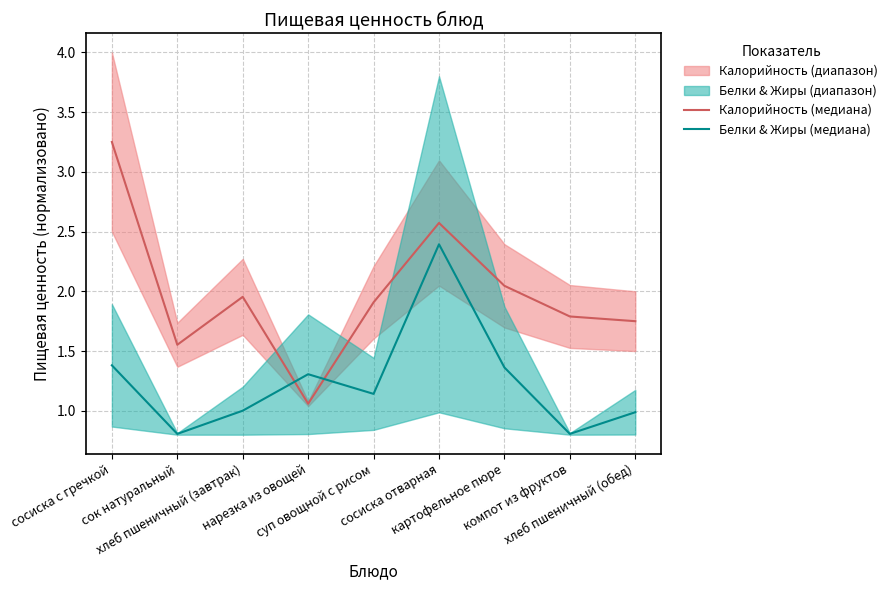

Reading right to left, extract all data points from this chart.

Калорийность (медиана): хлеб пшеничный (обед)=1.8	компот из фруктов=1.8	картофельное пюре=2.0	сосиска отварная=2.6	суп овощной с рисом=1.9	нарезка из овощей=1.1	хлеб пшеничный (завтрак)=2.0	сок натуральный=1.6	сосиска с гречкой=3.2
Белки & Жиры (медиана): хлеб пшеничный (обед)=1.0	компот из фруктов=0.8	картофельное пюре=1.4	сосиска отварная=2.4	суп овощной с рисом=1.1	нарезка из овощей=1.3	хлеб пшеничный (завтрак)=1.0	сок натуральный=0.8	сосиска с гречкой=1.4